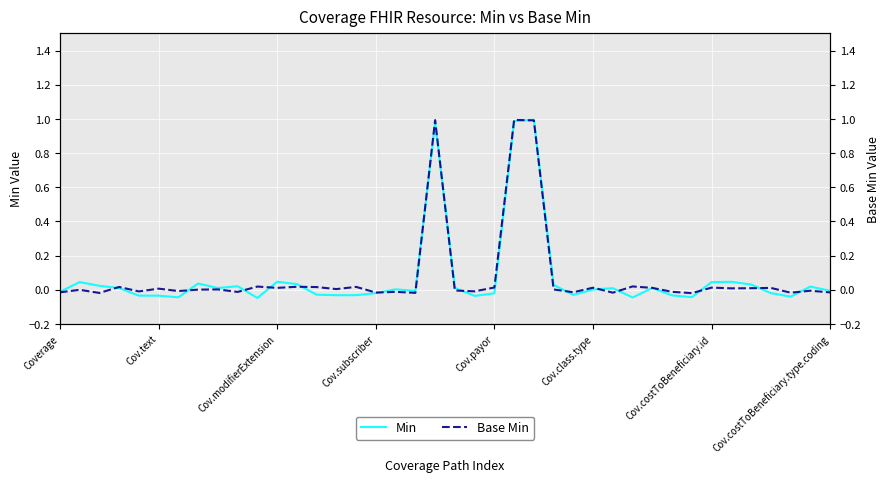

How many lines are shown in the chart?

2